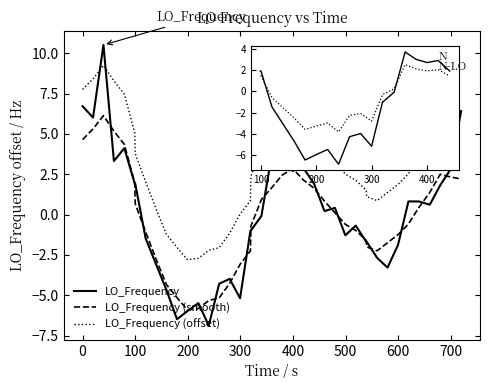

True or false: LO_Frequency (smooth) has more than 0 interior local peaks.

True